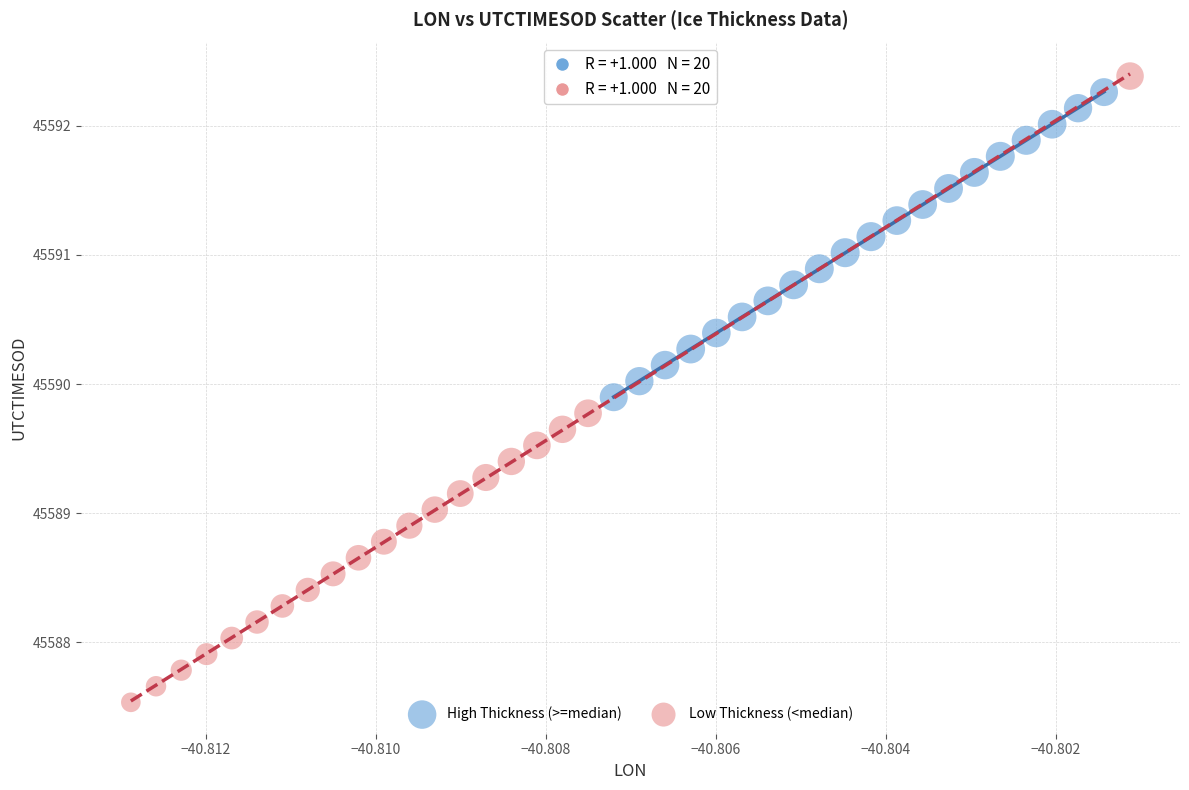

Which series contains the lowest Y value?

Low Thickness (<median)